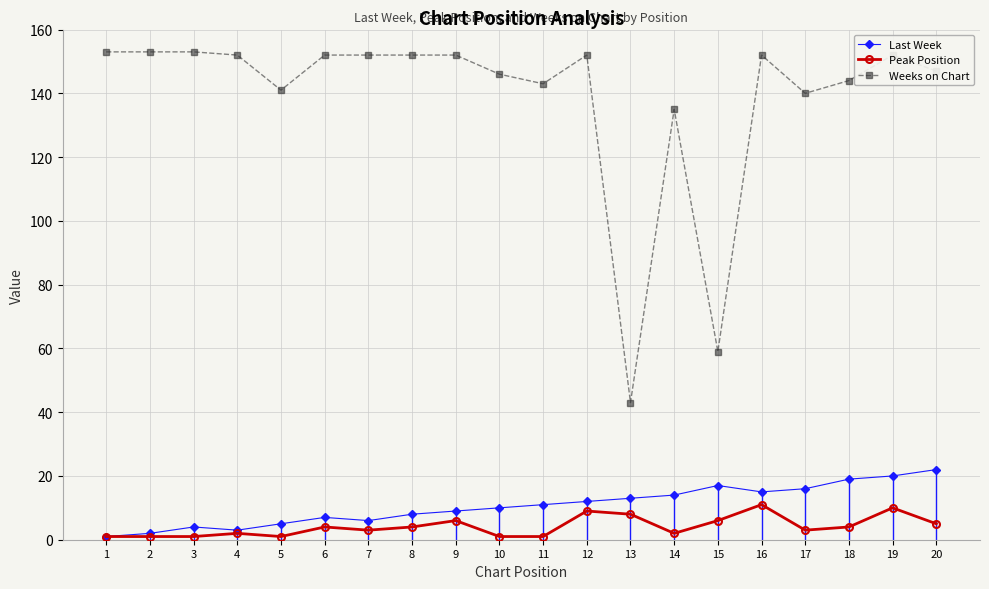

What is the greatest value displayed?

153